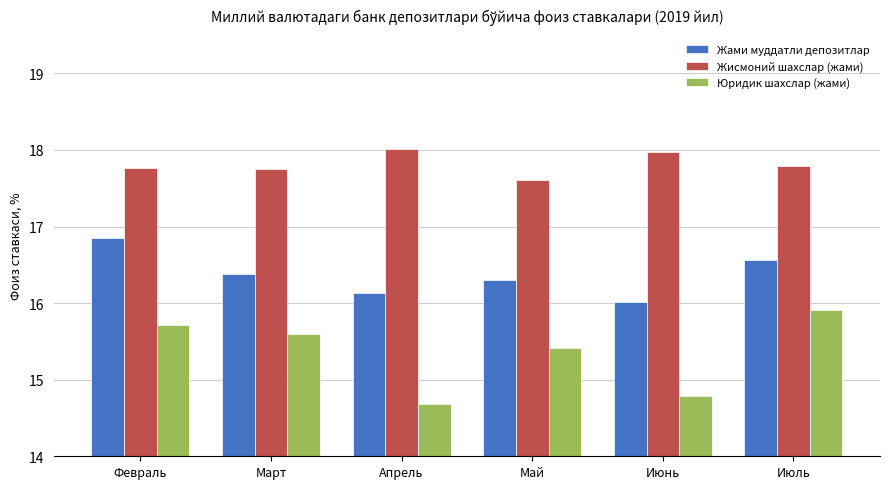

How many bars are there in each group?

3